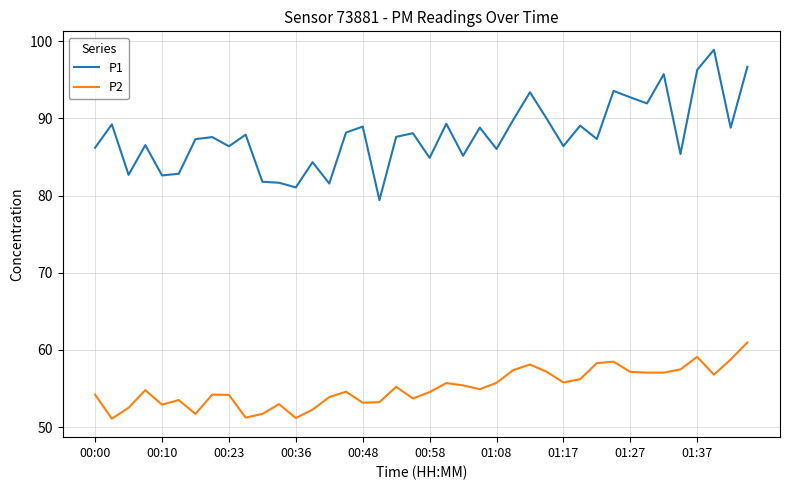

What is the difference between the second highest and minimum values in the P2 series?

8.0